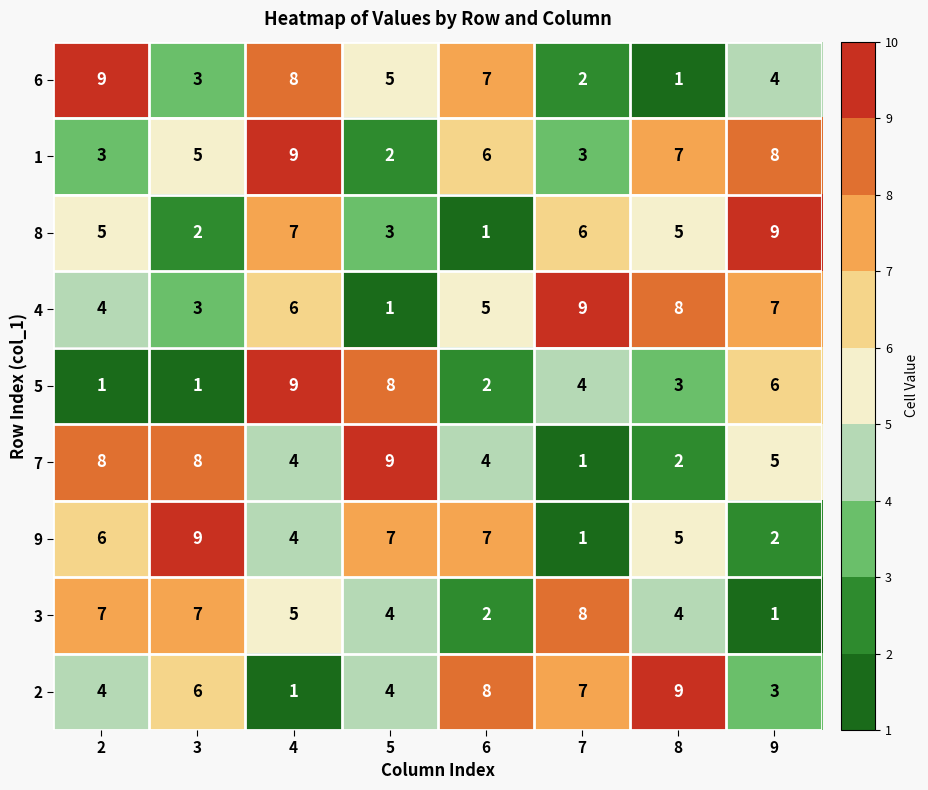

Is it true that 9 equals 2 at 9?

True